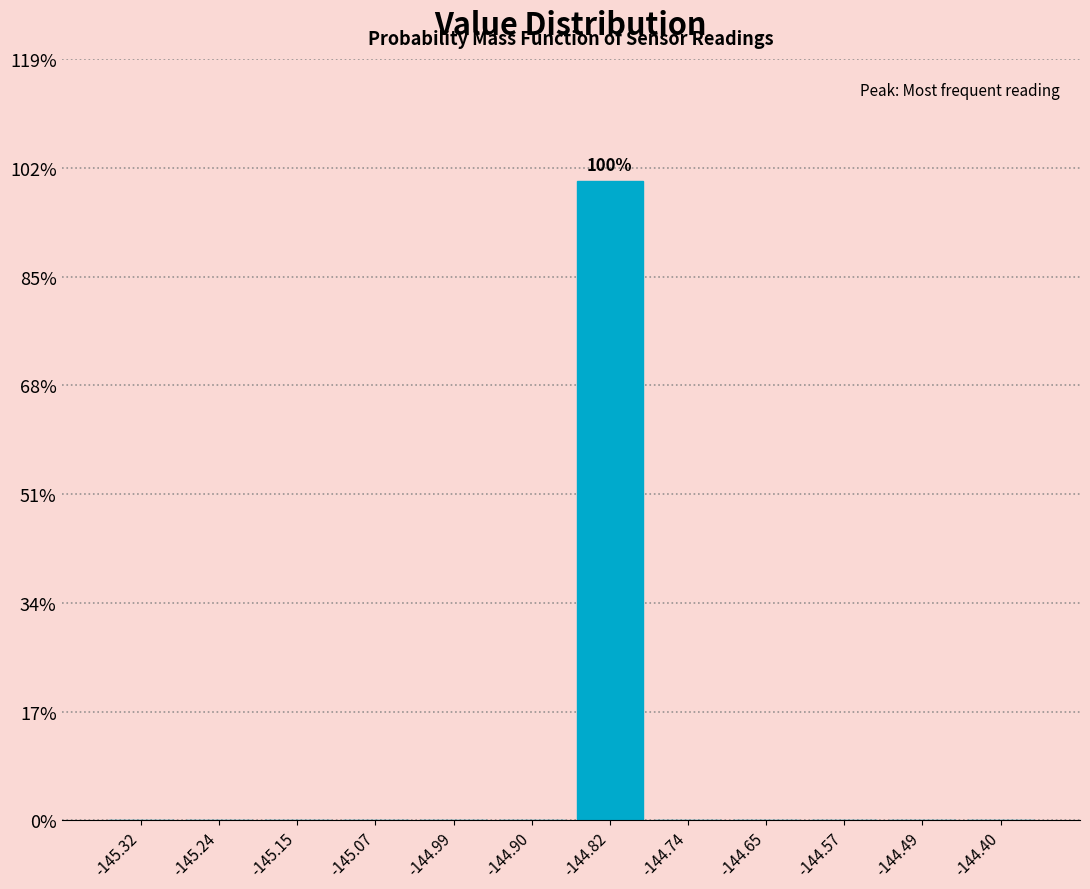

Which range on the x-axis has the tallest bar?

-144.86 to -144.78